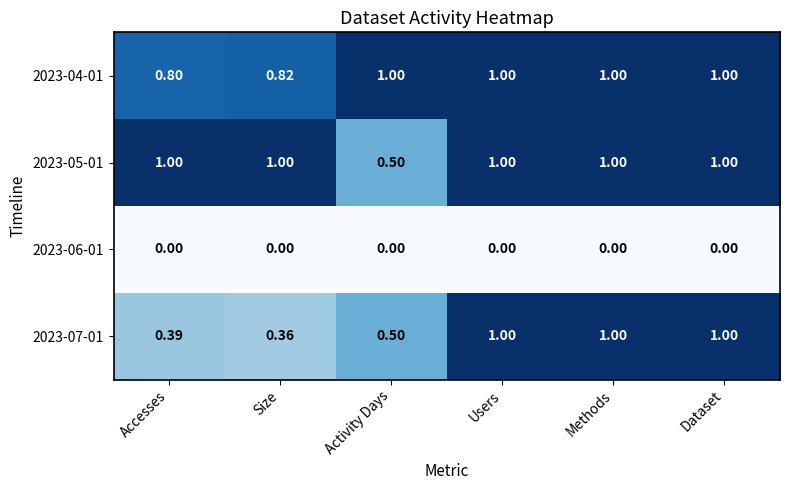

Which category has the lowest value in the 2023-07-01 series?

Size